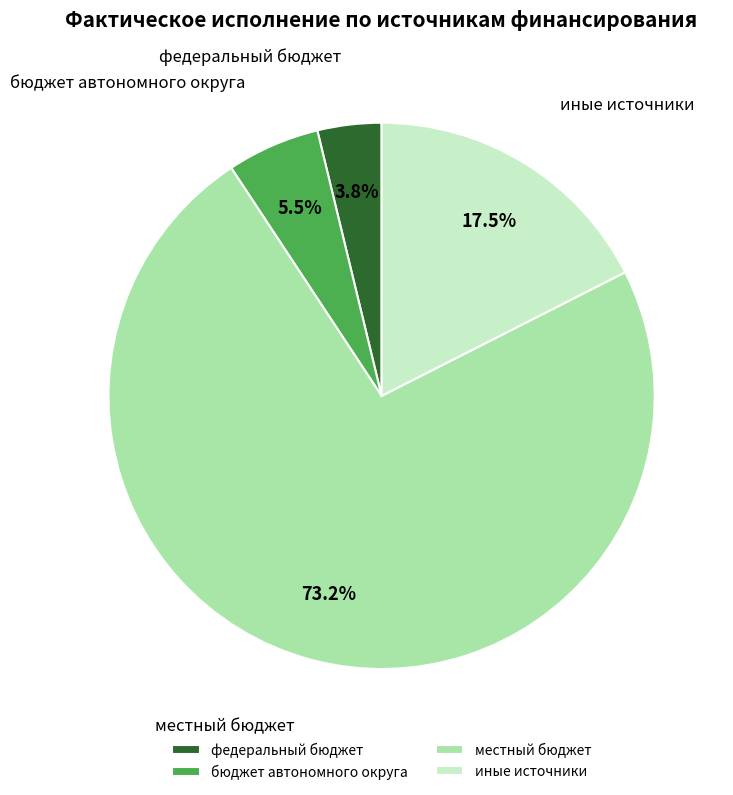

Count the number of slices in the pie.

4